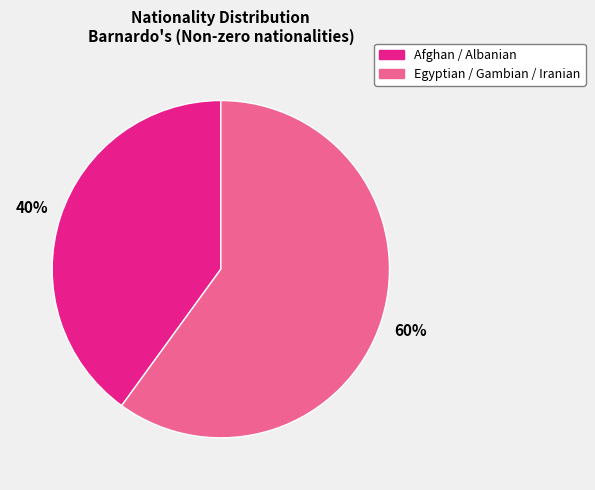

Is there any slice that represents more than half of the pie?

Yes